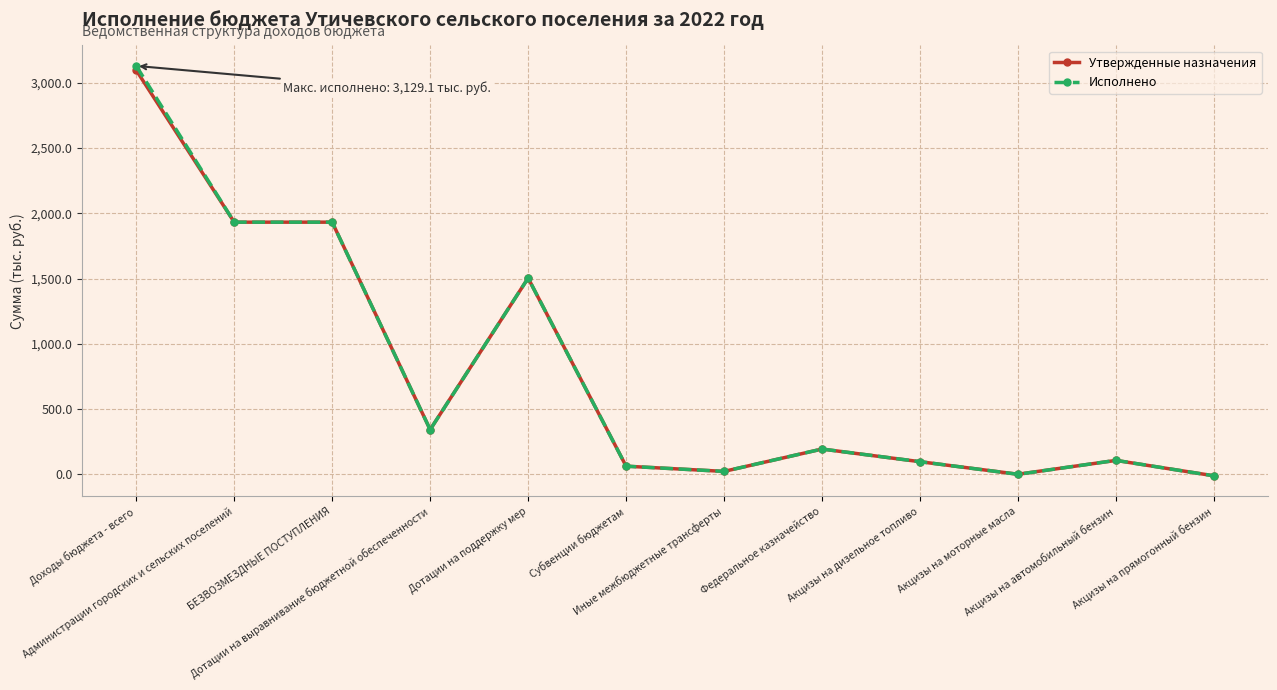

What are all the series names shown in the legend?

Утвержденные назначения, Исполнено